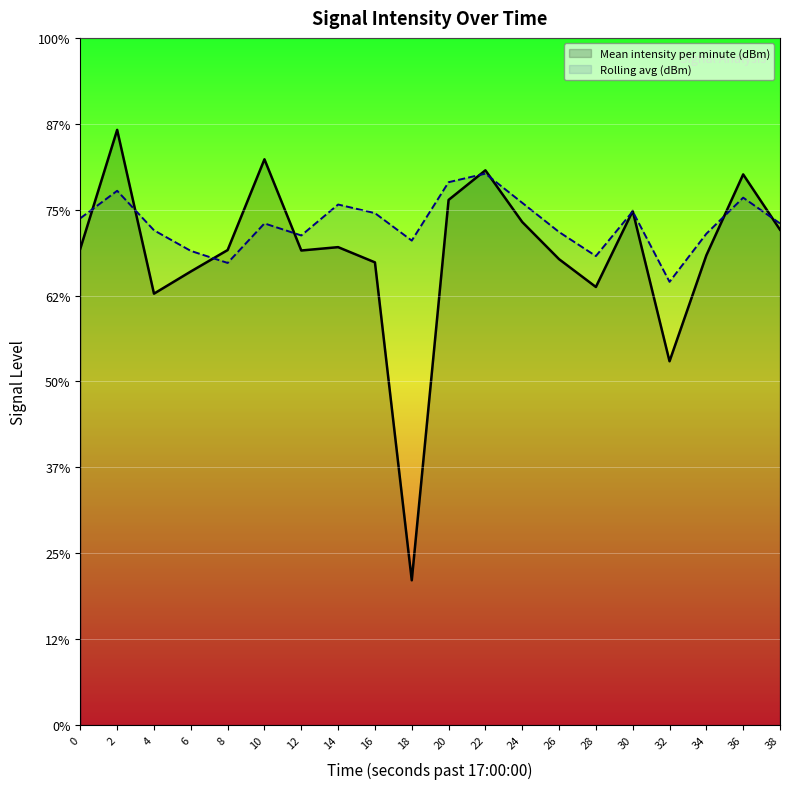

Does the chart display data point markers on the line(s)?

No